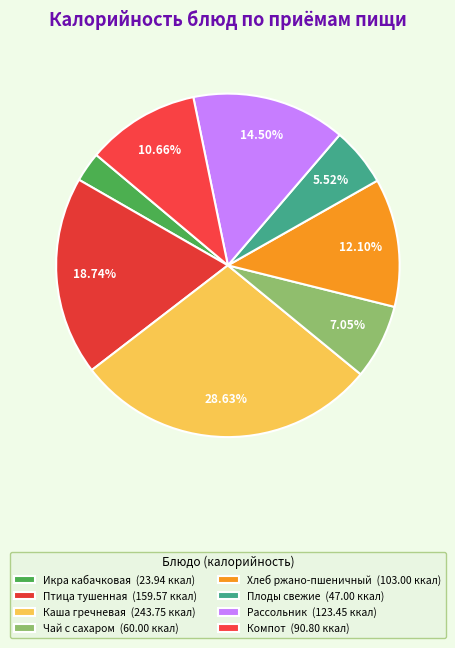

Rank the categories by value from highest to lowest.

Каша гречневая, Птица тушенная, Рассольник, Хлеб ржано-пшеничный, Компот, Чай с сахаром, Плоды свежие, Икра кабачковая